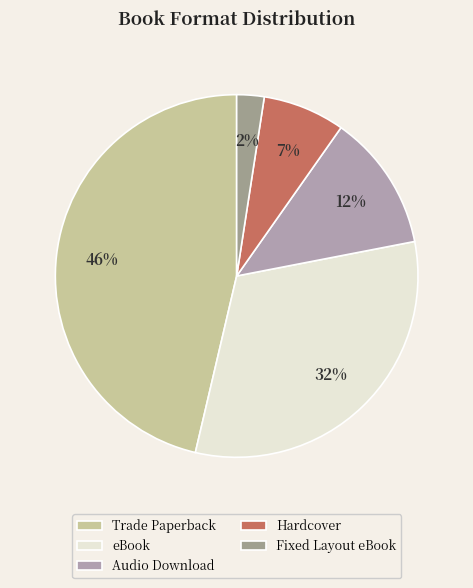

What percentage is the Trade Paperback slice, to the nearest percent?

46%